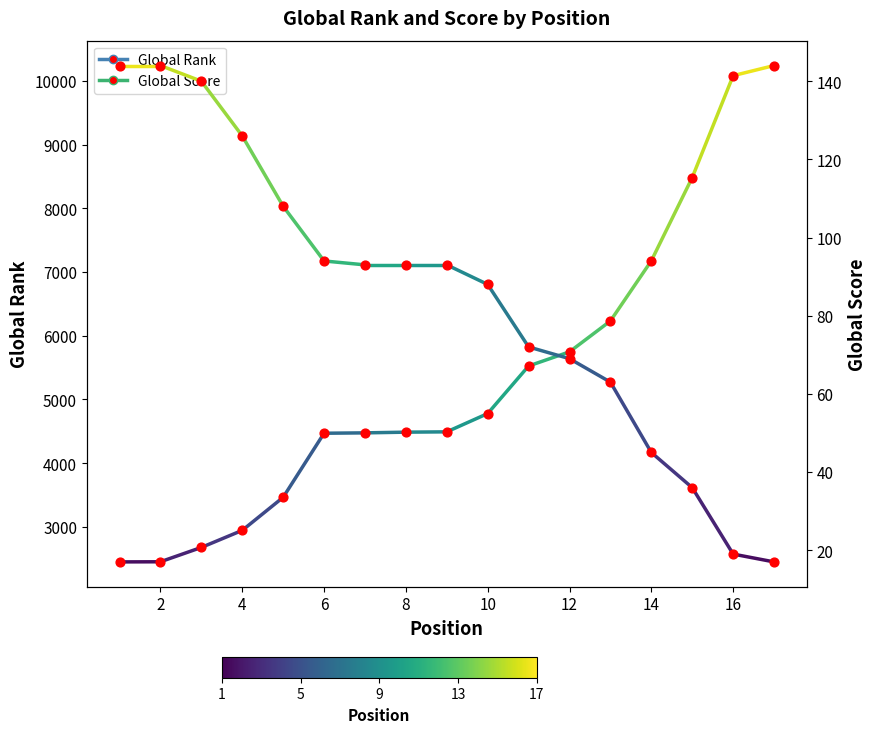

What are all the series names shown in the legend?

Global Rank, Global Score